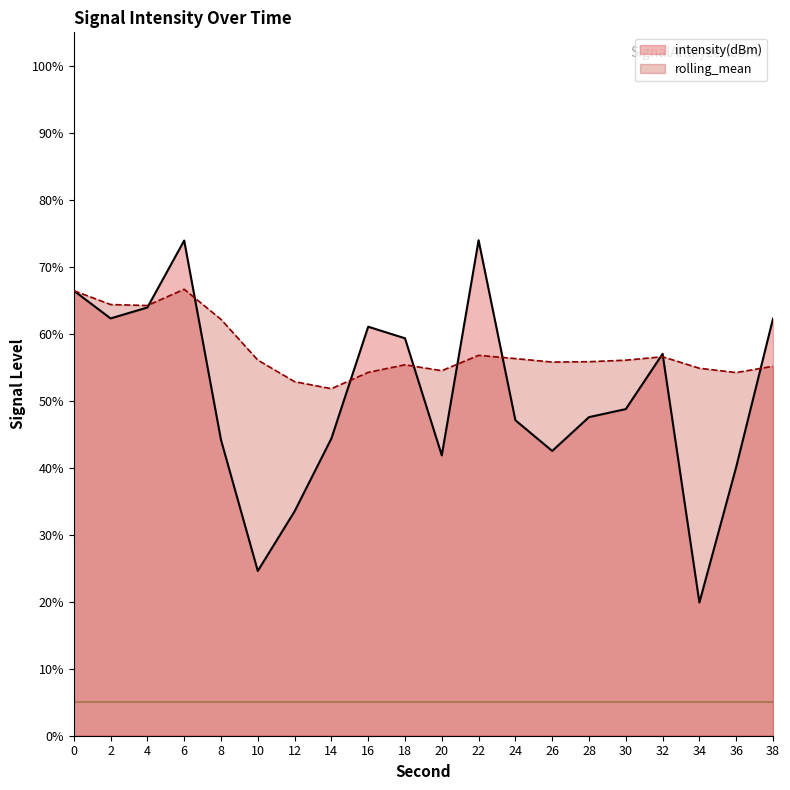

What is the total value across all series at 32?

113.6